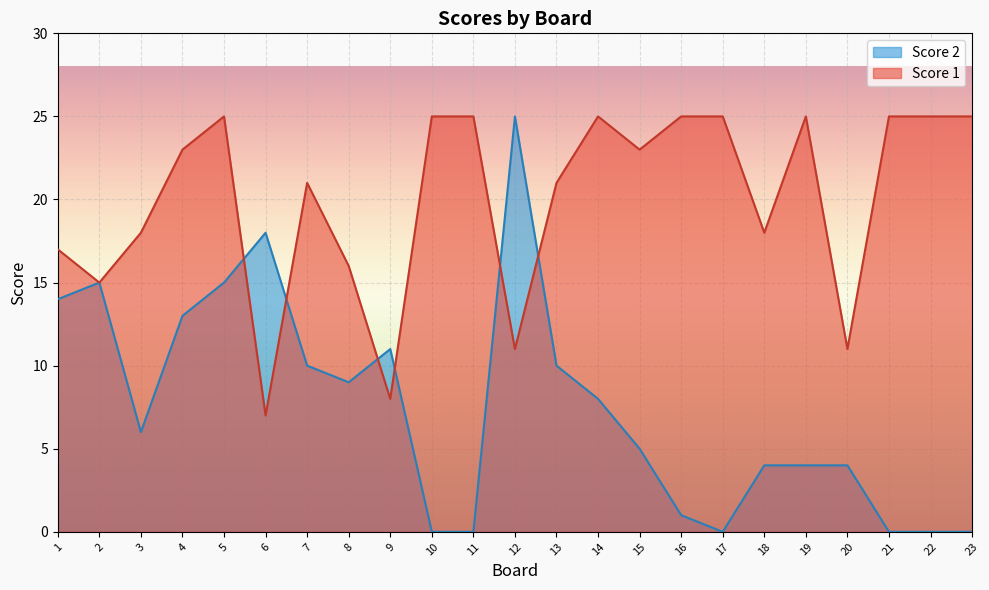

What is the difference between the second highest and second lowest values in the Score 2 series?

18